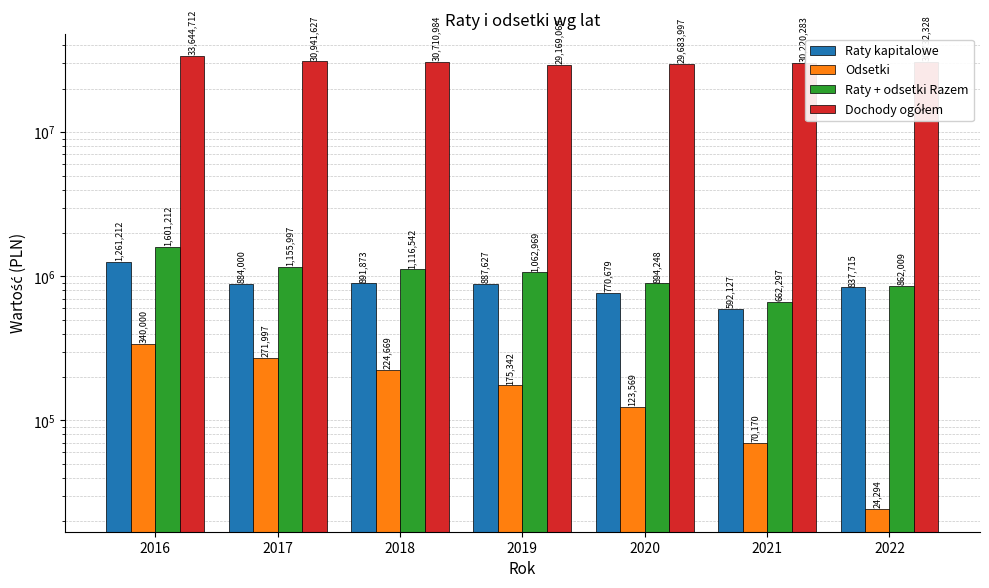

What is the difference between the maximum and minimum values in the Raty kapitalowe series?

669085